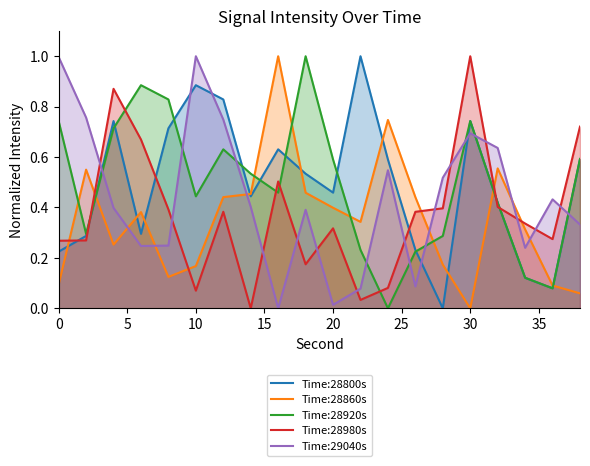

How many intersections are there between Time:29040s and Time:28800s?

7